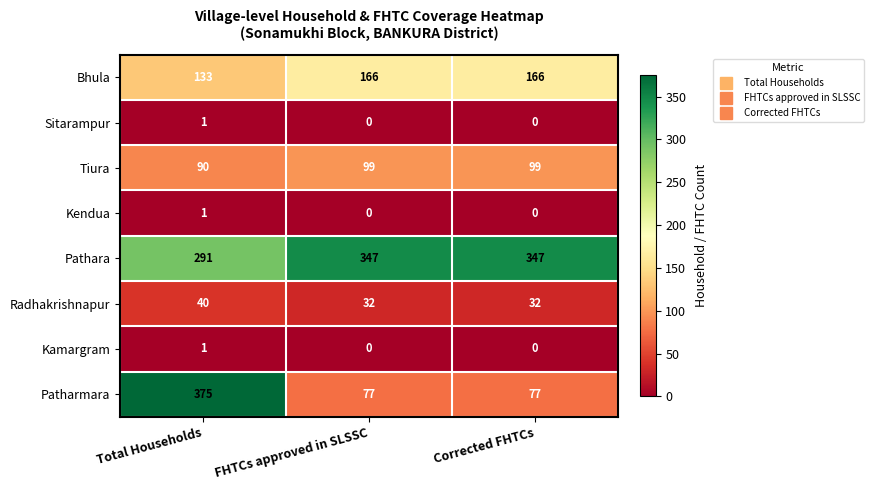

Which series has the largest total across all categories?

Pathara